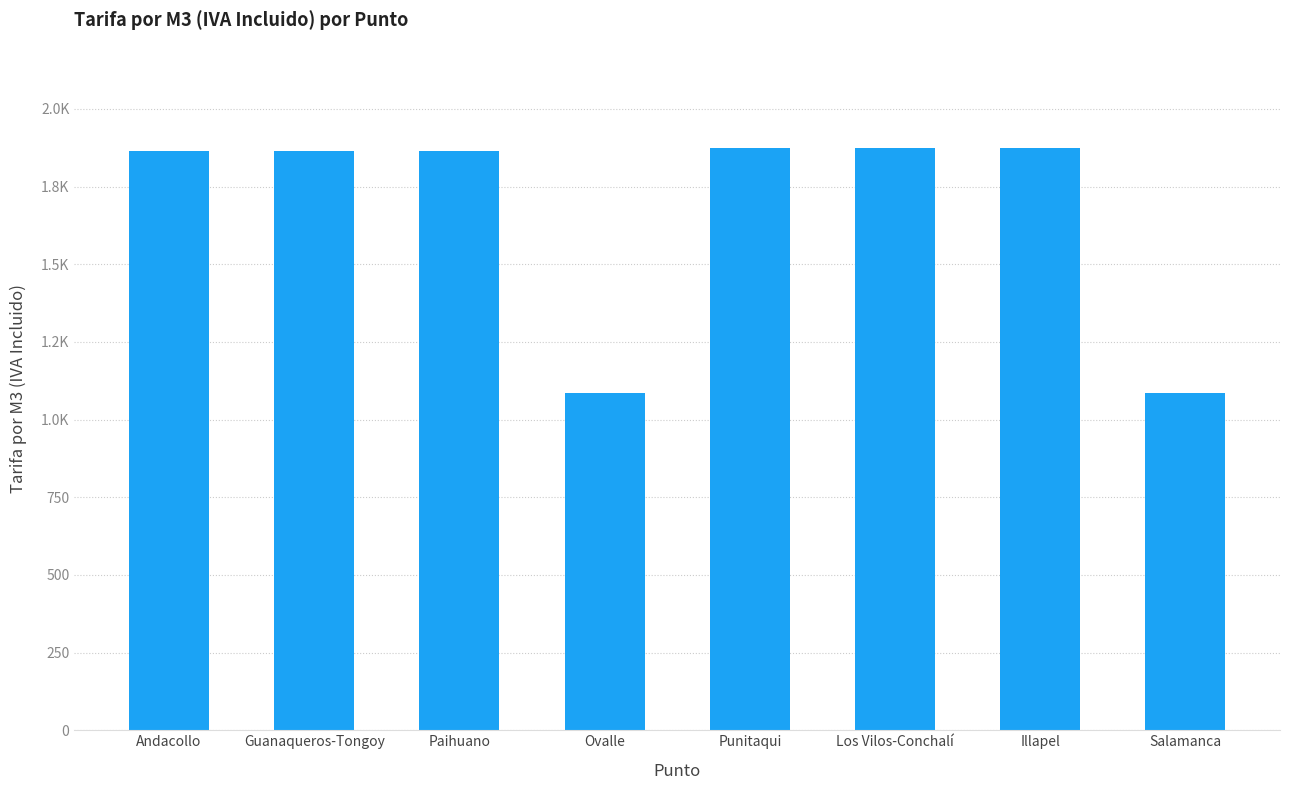

Are the bars horizontal?

No